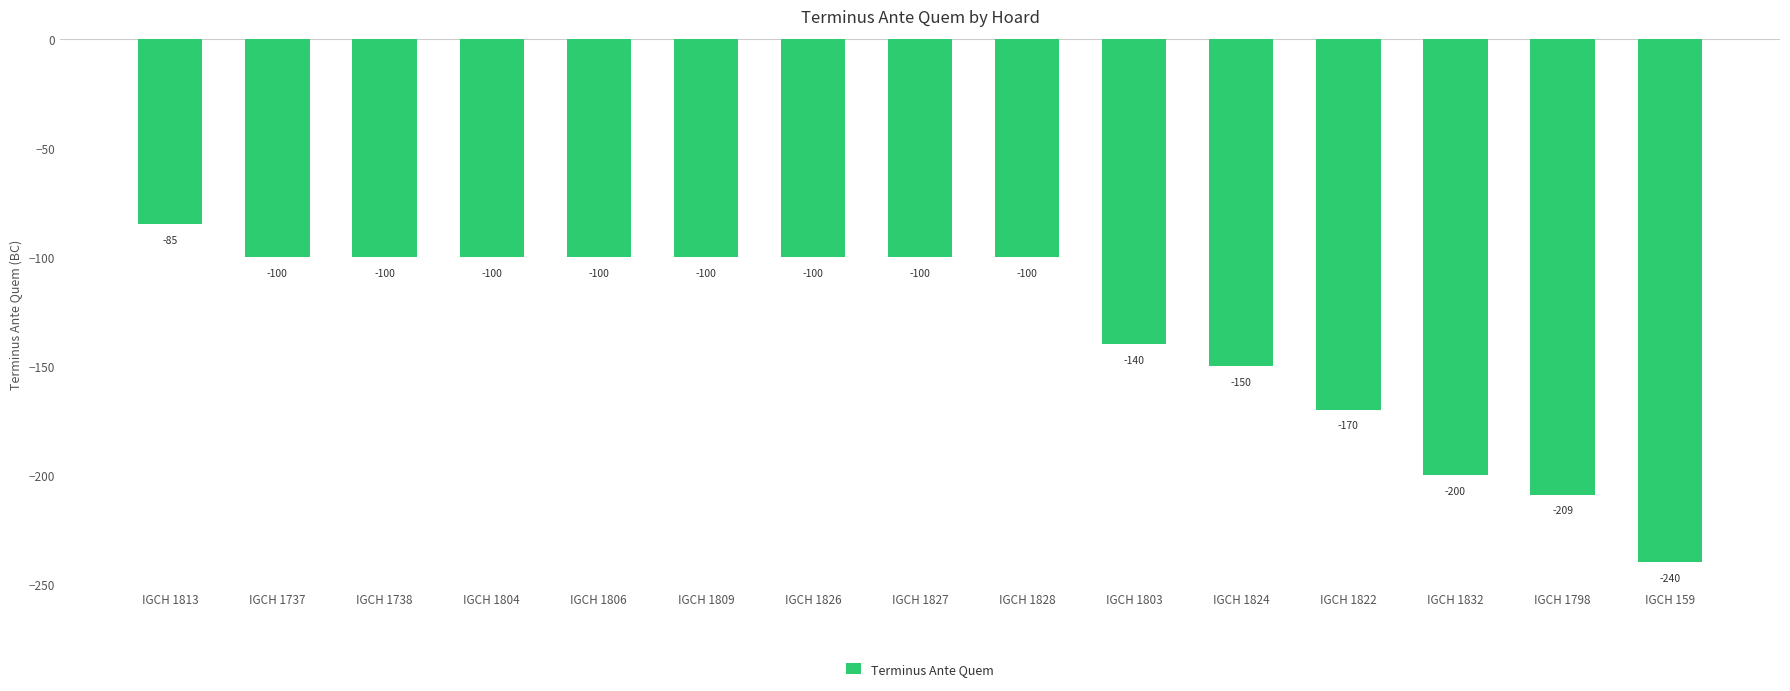

What is the sum of all values?

-1994